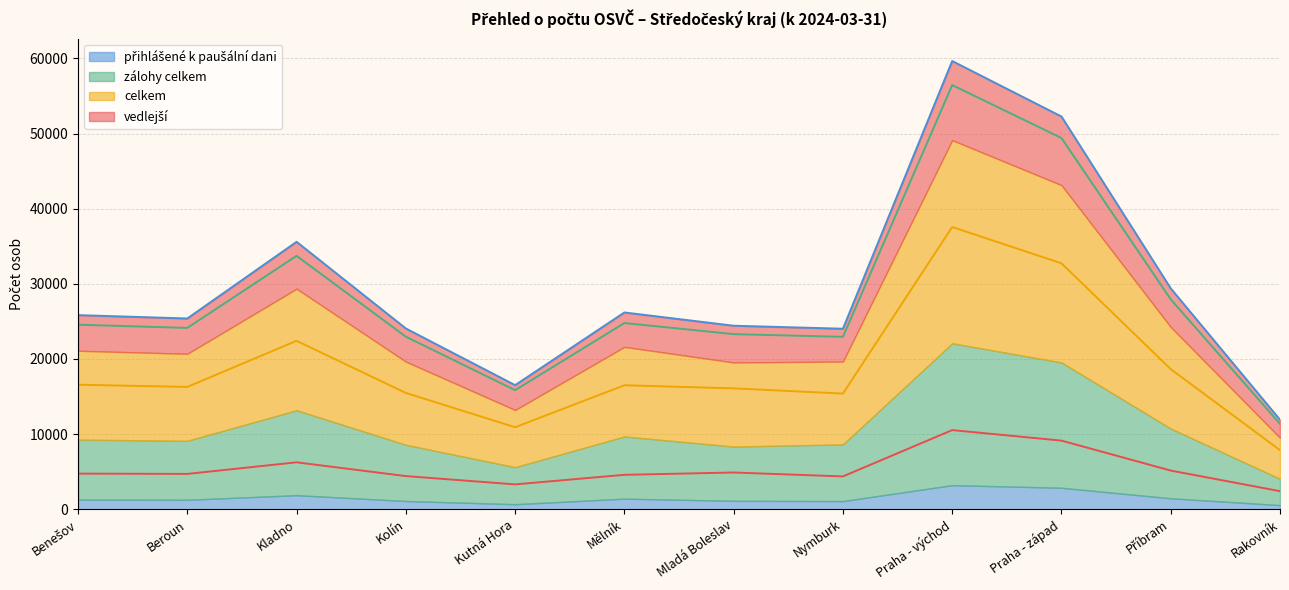

In zálohy celkem, how many points are higher than both neighbors (excluding endpoints)?

3